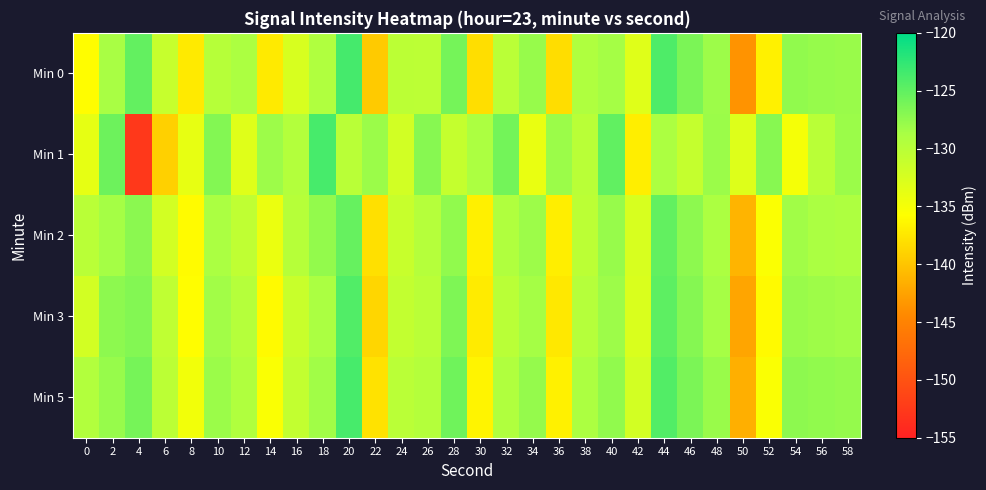

What is the greatest value displayed?

-123.6